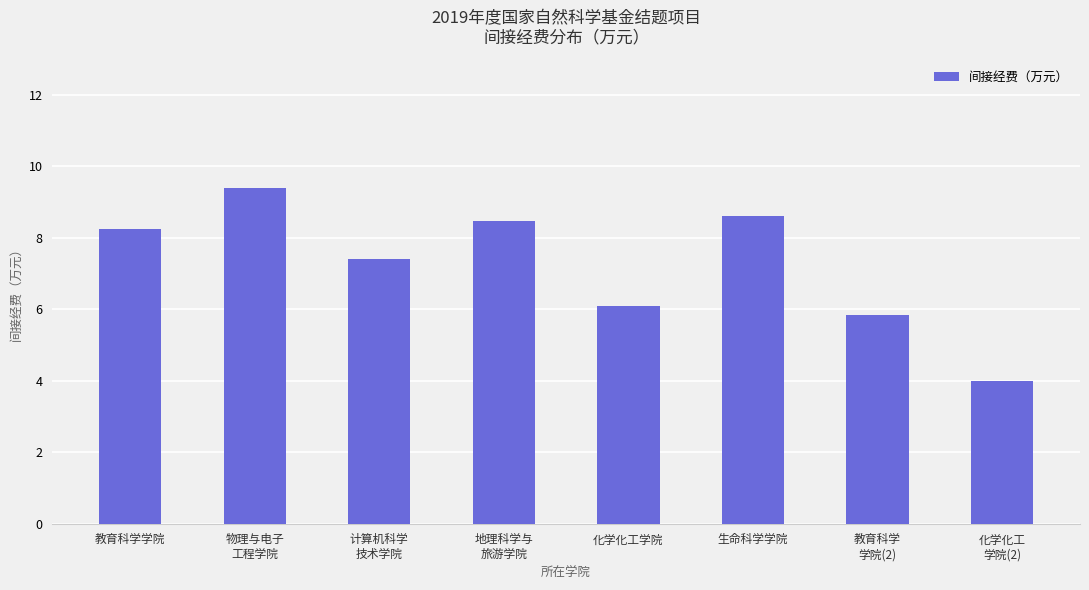

What is the minimum value shown in the chart?

4.0